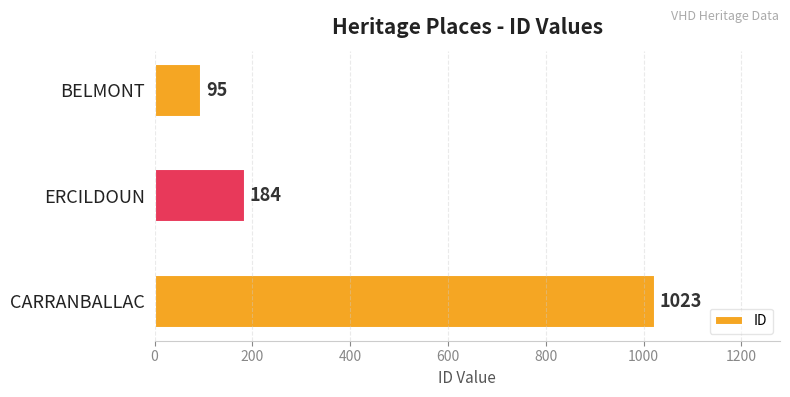

The chart shows a value of 184 at ERCILDOUN. True or false?

True